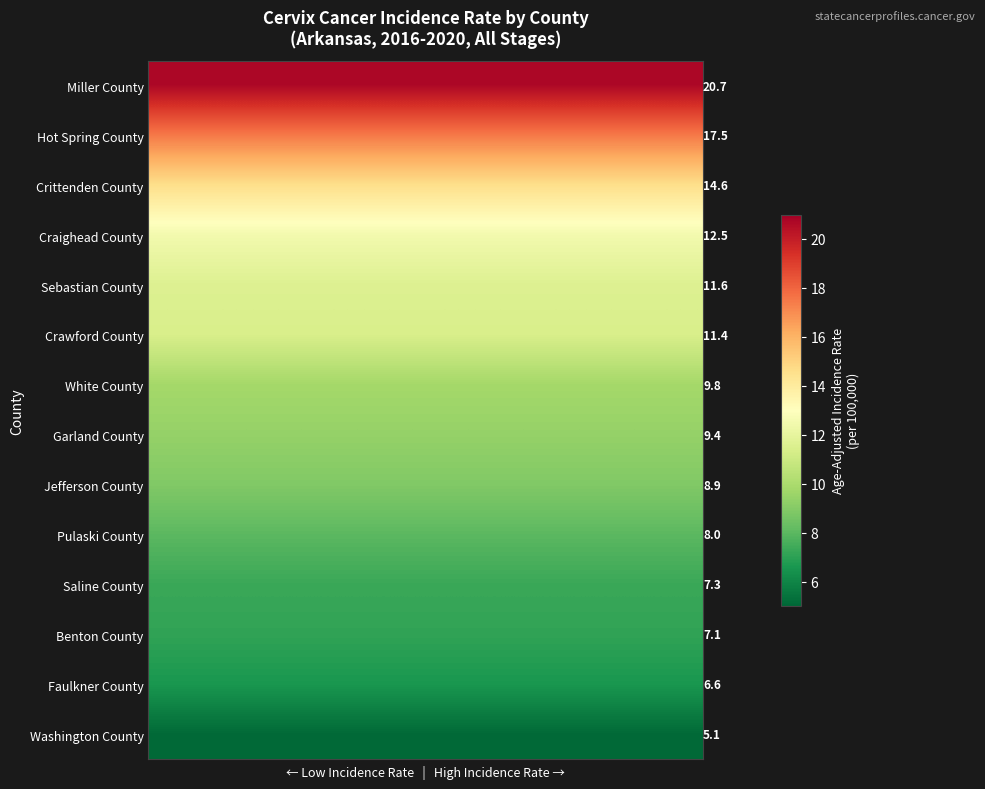

What is the difference between the highest and lowest values at 2?

15.6